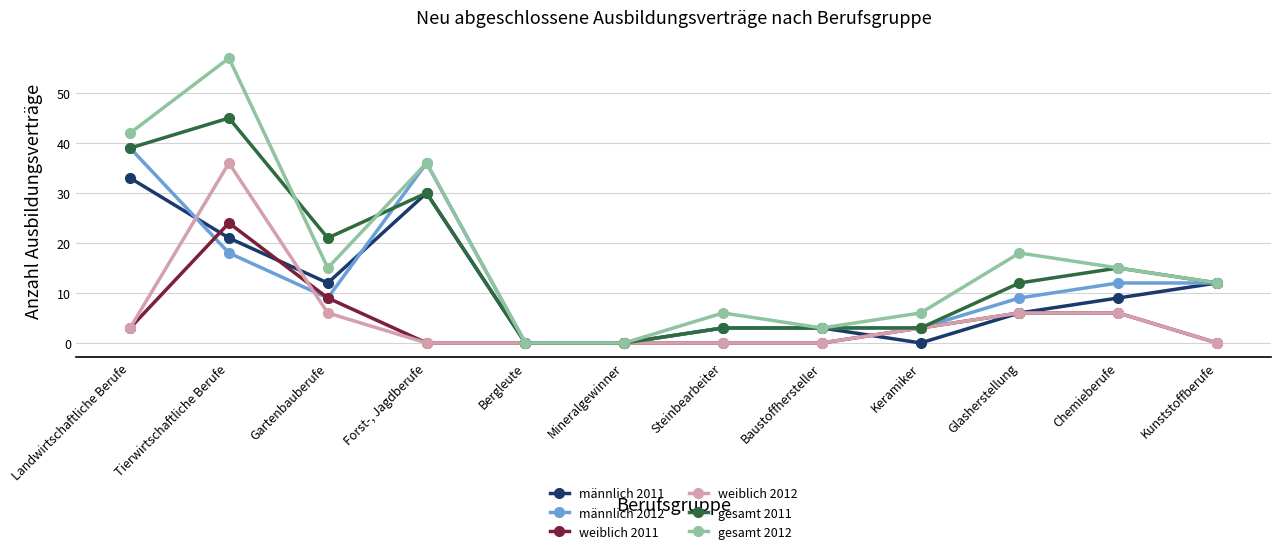

Is it true that gesamt 2011 equals 12 at Kunststoffberufe?

True